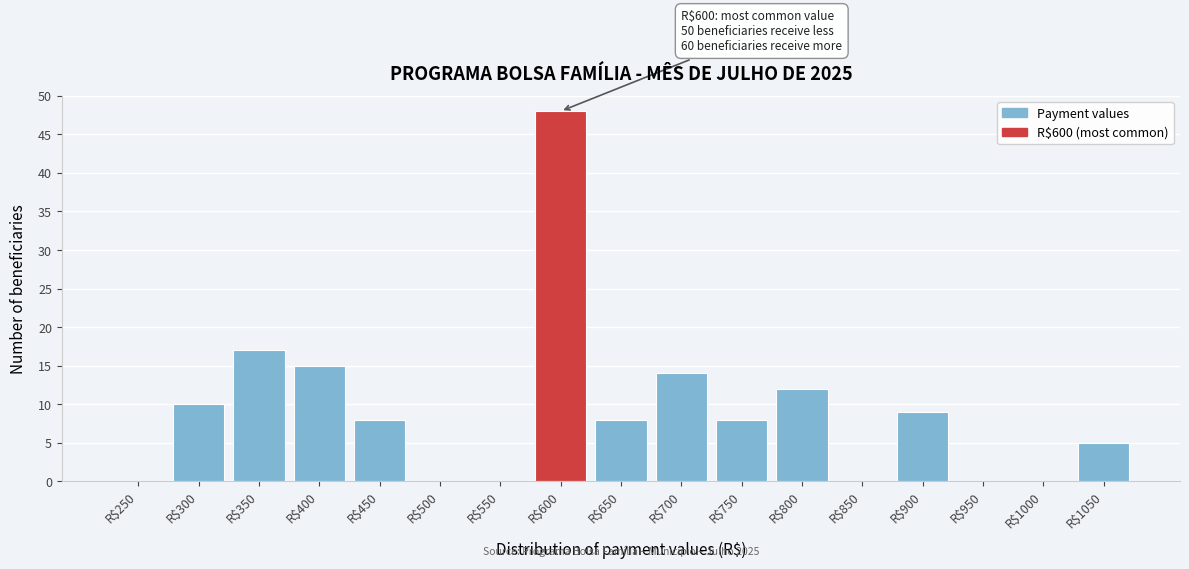

At which label is the value closest to 24?

R$350